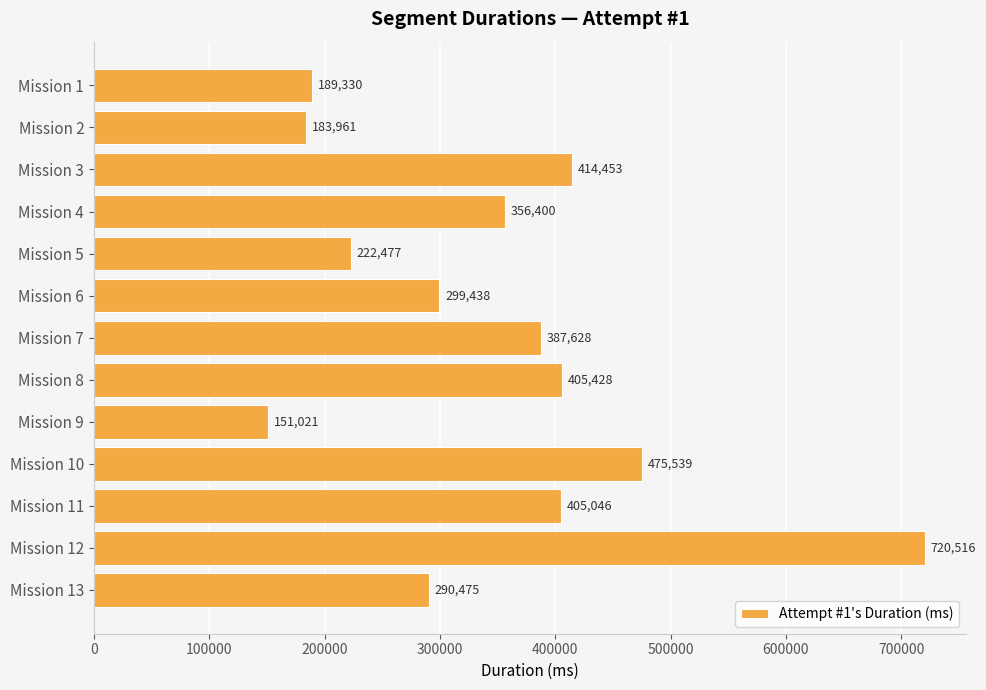

True or false: the data shows 720516 at Mission 12.

True